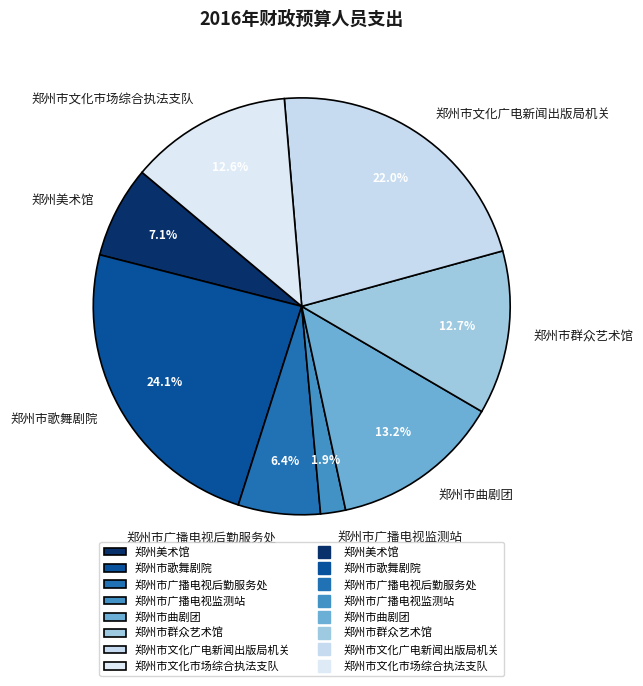

Is there a majority slice in this chart?

No